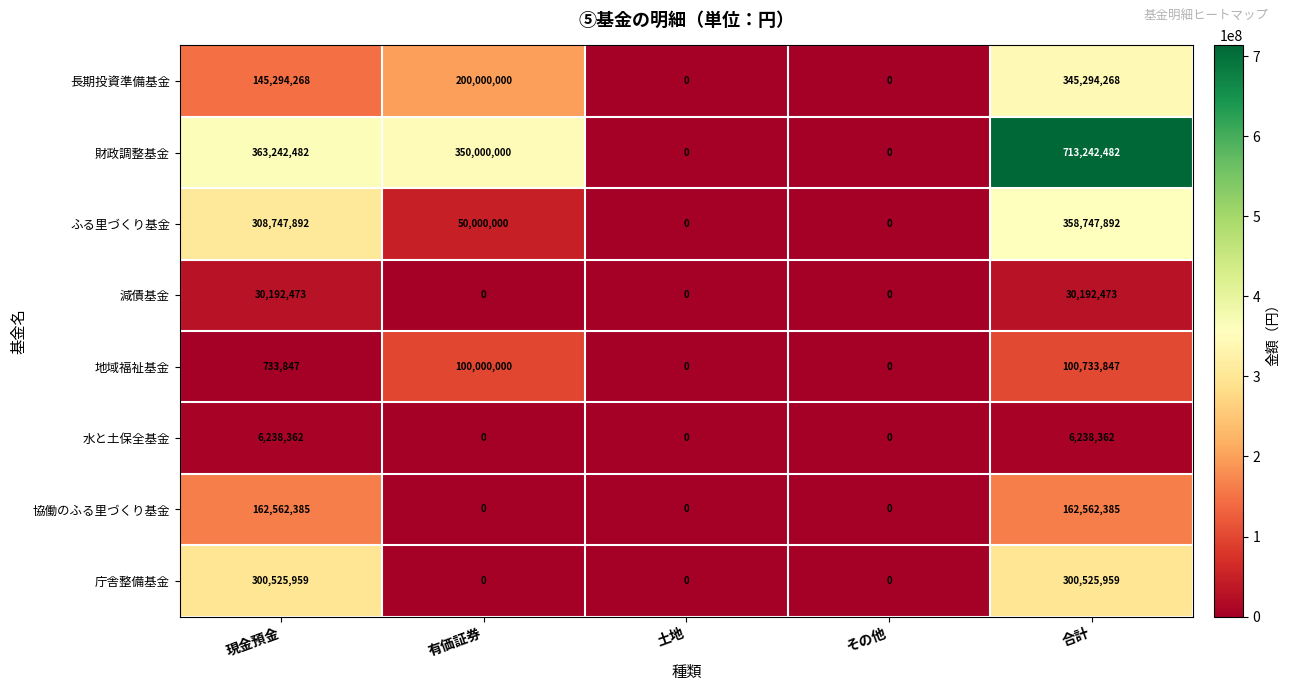

At how many categories does at least one series exceed 33767198?

3